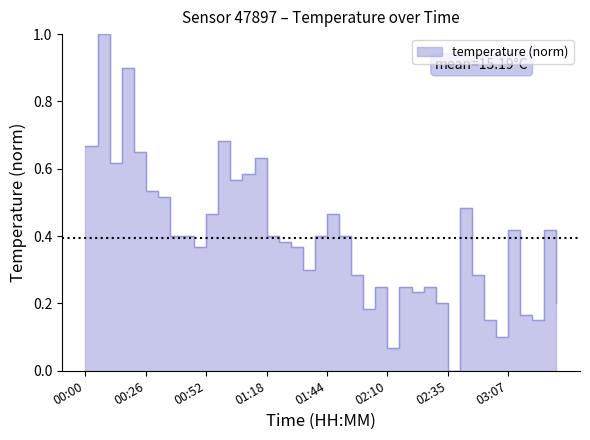

What is the difference between the values at 01:44 and 01:59?

0.3